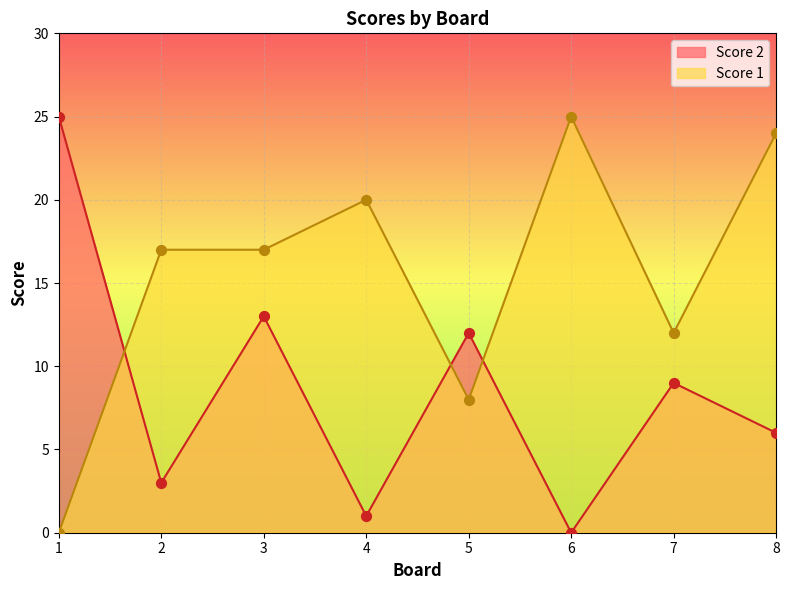

What is the total value across all series at 3?

30